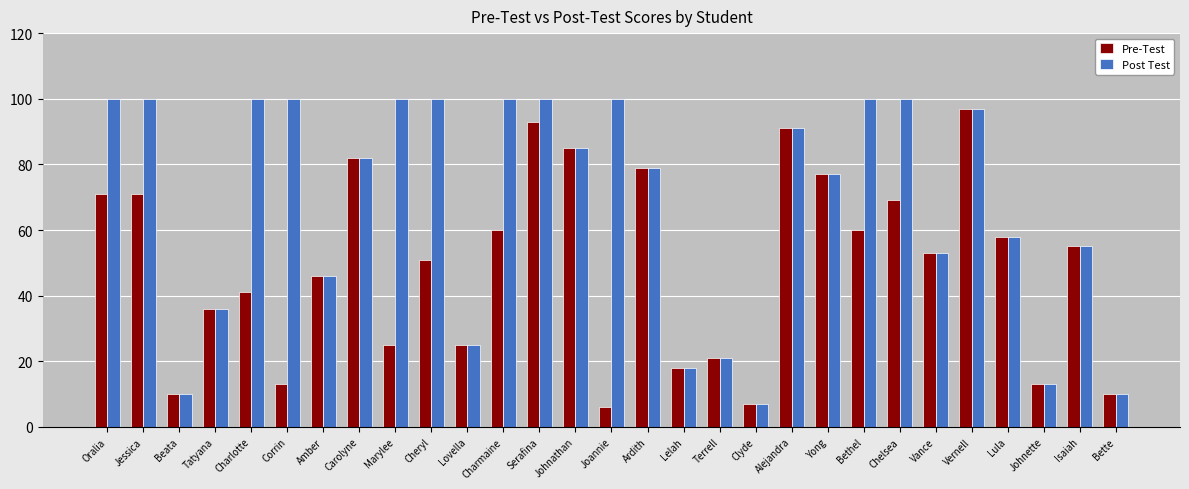

How many distinct data groups are displayed?

2